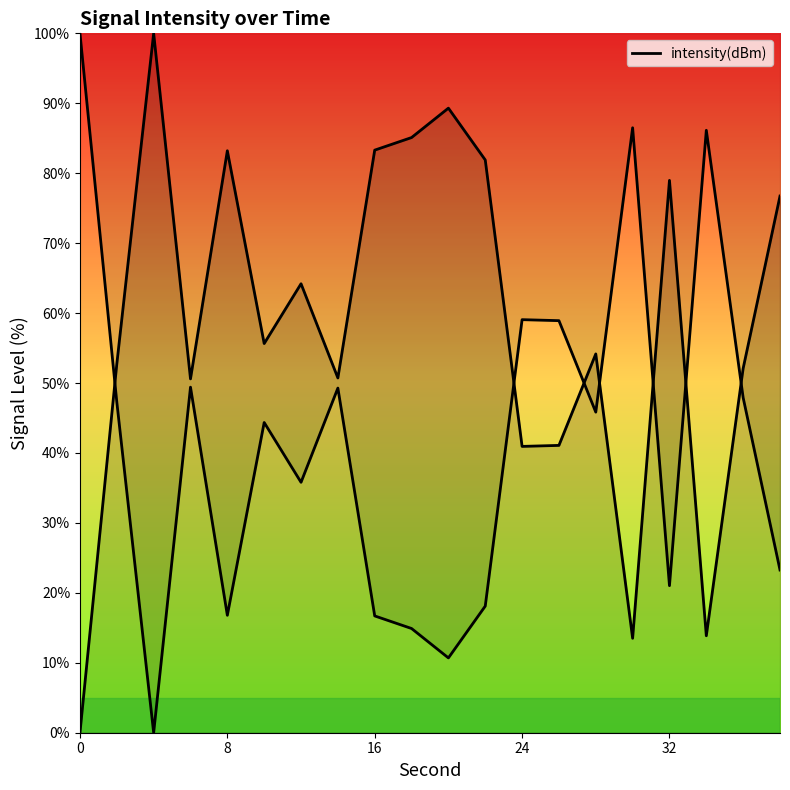

Reading left to right, extract all data points from this chart.

0.0	52.7	100.0	50.6	83.2	55.6	64.2	50.7	83.3	85.1	89.3	81.9	40.9	41.1	54.2	13.5	79.0	13.9	52.1	76.7